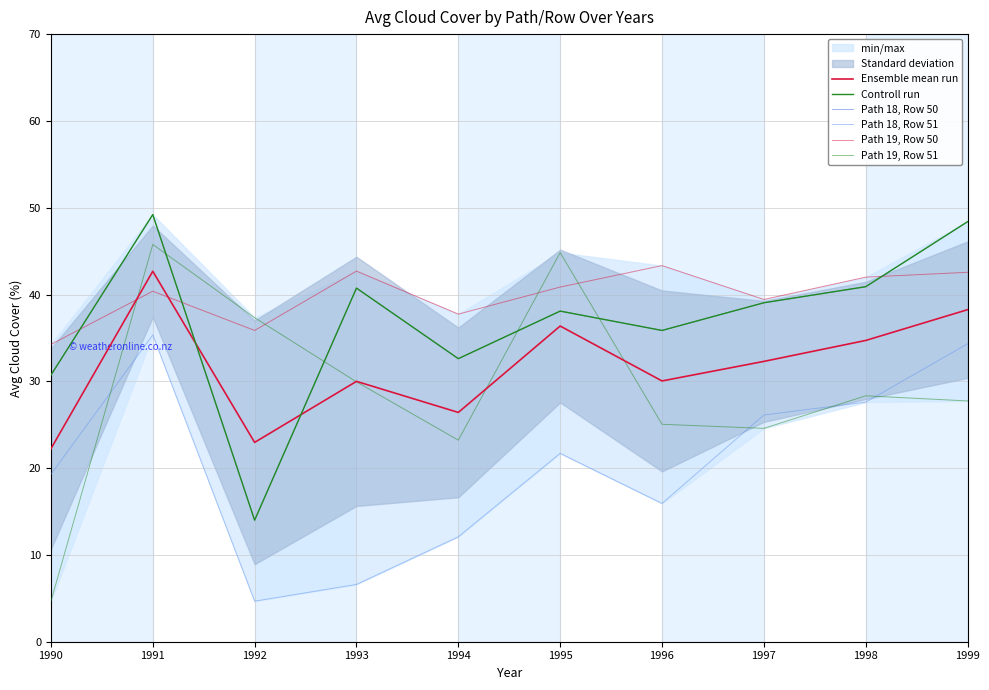

Which series ends up on top after the final intersection of Path 19, Row 51 and Path 18, Row 51?

Path 18, Row 51